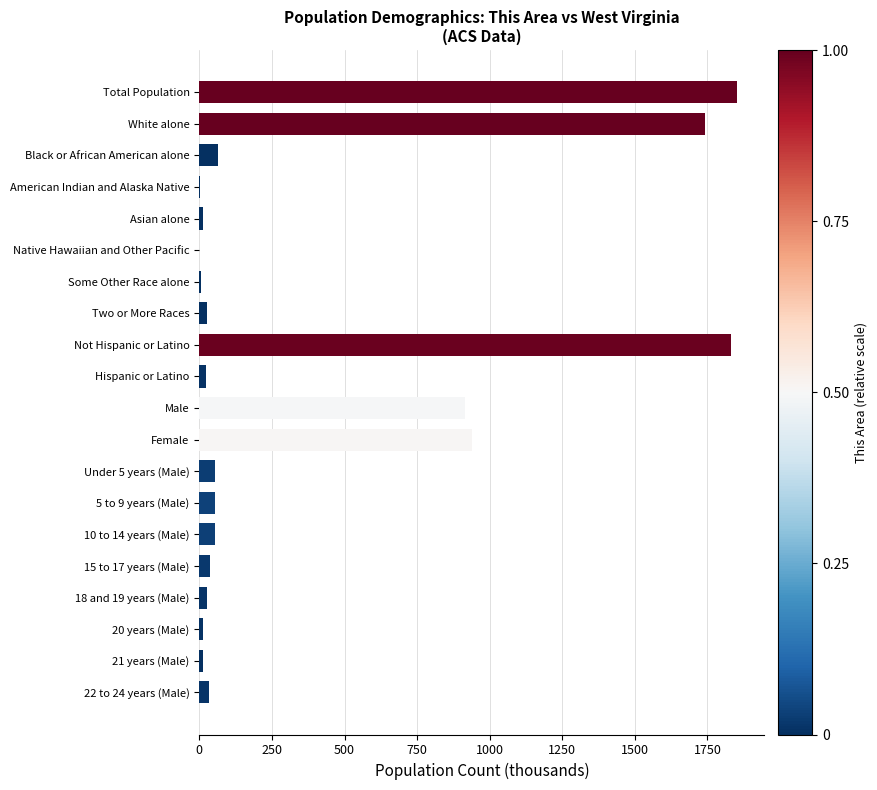

Is it true that the value at 10 to 14 years (Male) is 55.5?

True